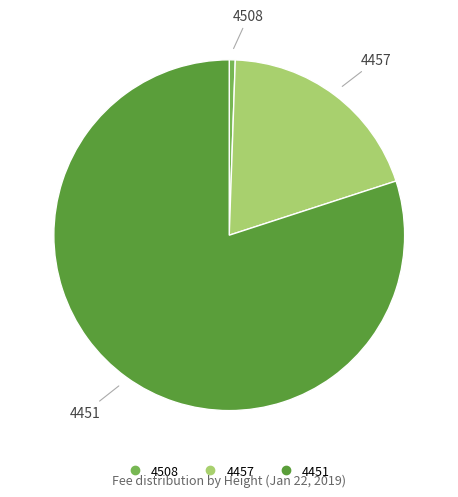

What is the majority slice?

4451